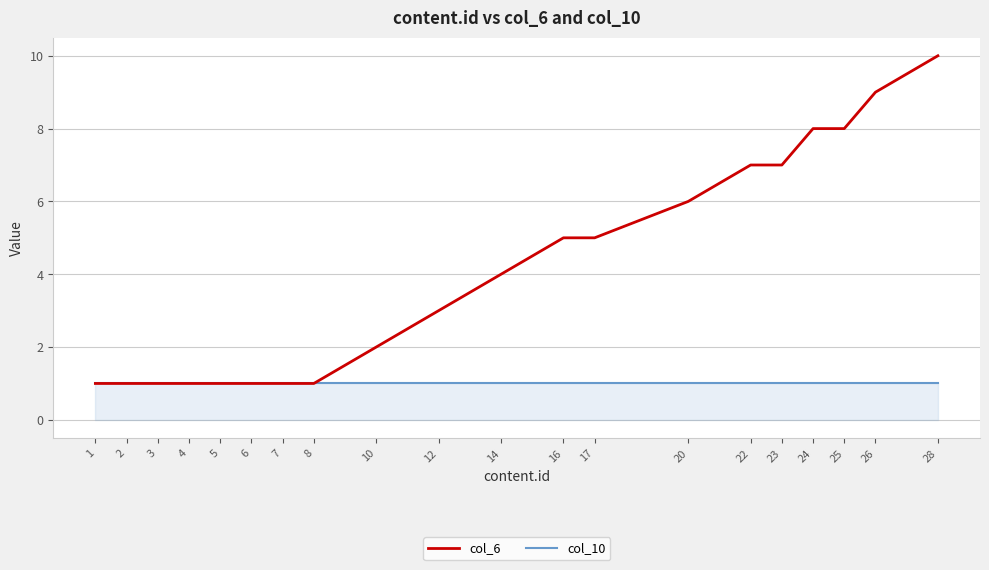

The col_10 series shows 0 at 28. True or false?

False